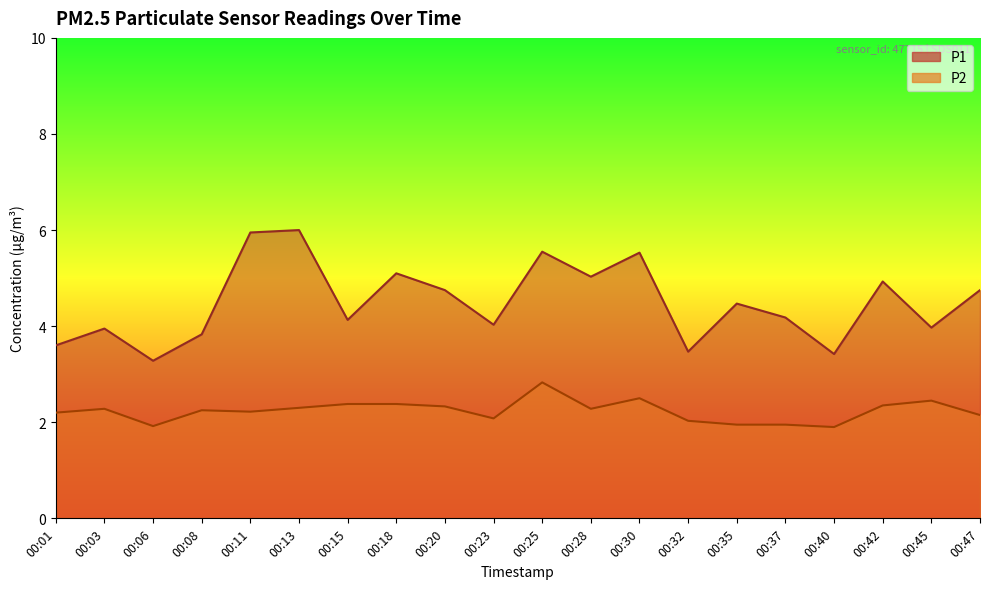

True or false: P2 has more than 1 points higher than both neighbors.

True